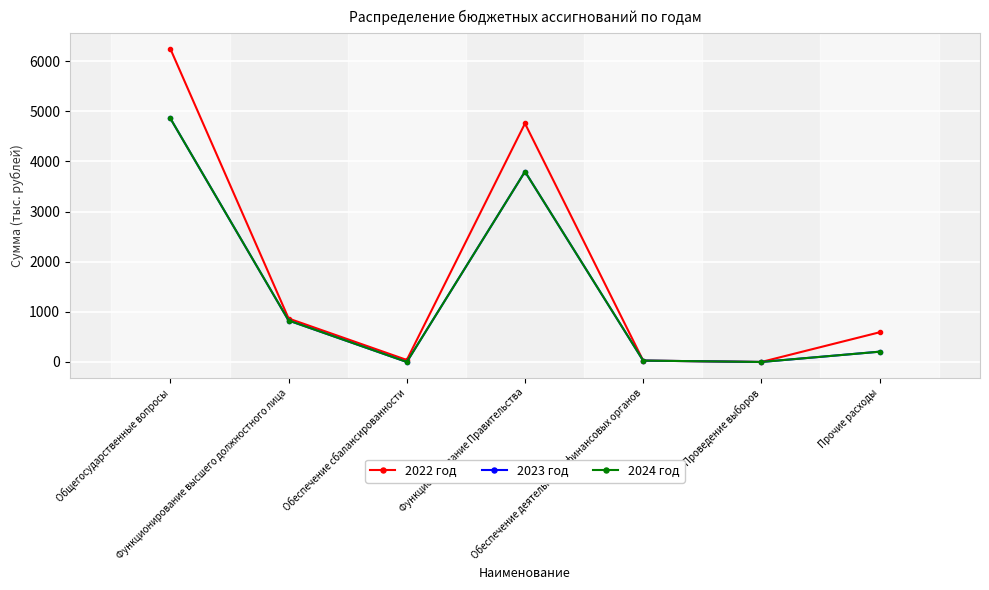

Reading left to right, extract all data points from this chart.

2022 год: Общегосударственные вопросы=6240.9	Функционирование высшего должностного лица=866.5	Обеспечение сбалансированности=40.0	Функционирование Правительства=4755.5	Обеспечение деятельности финансовых органов=27.4	Проведение выборов=0.0	Прочие расходы=591.6
2023 год: Общегосударственные вопросы=4854.6	Функционирование высшего должностного лица=826.5	Обеспечение сбалансированности=0.0	Функционирование Правительства=3795.7	Обеспечение деятельности финансовых органов=27.4	Проведение выборов=0.0	Прочие расходы=205.0
2024 год: Общегосударственные вопросы=4854.6	Функционирование высшего должностного лица=826.5	Обеспечение сбалансированности=0.0	Функционирование Правительства=3795.7	Обеспечение деятельности финансовых органов=27.4	Проведение выборов=0.0	Прочие расходы=205.0